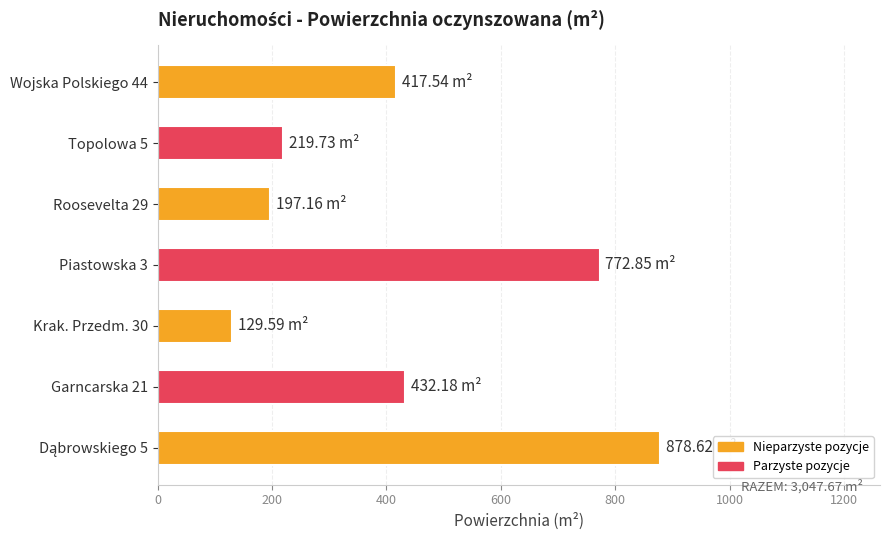

What is the change in value from Topolowa 5 to Wojska Polskiego 44?

+197.8